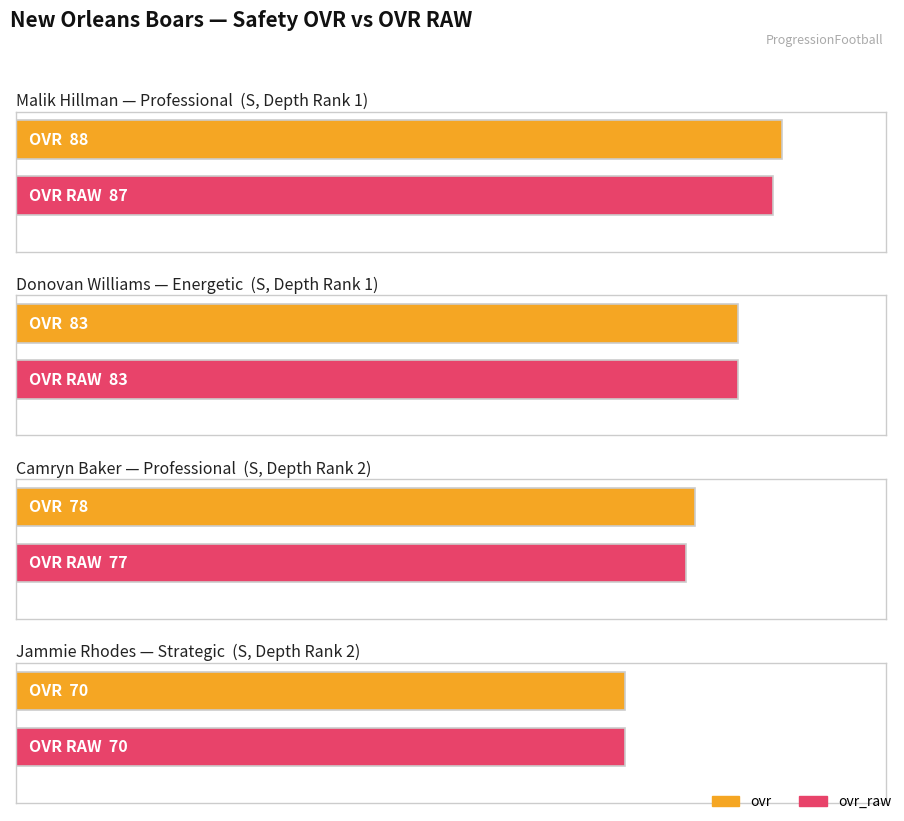

The value of ovr at Professional (Camryn) is 78. True or false?

True